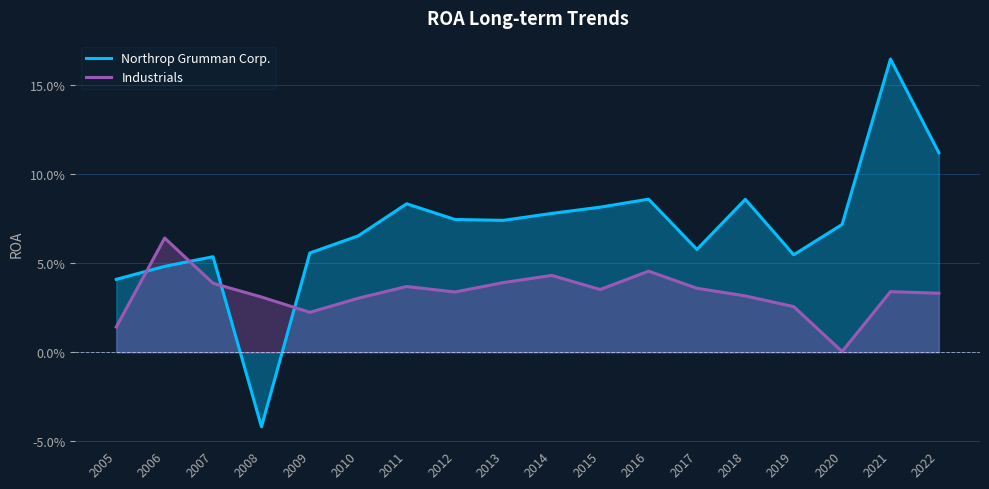

At which category does the chart reach its peak across all series?

2021